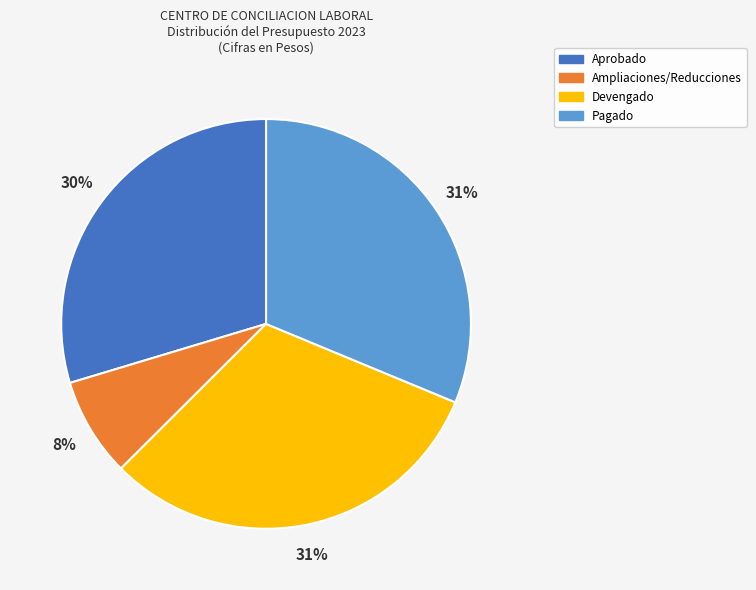

To the nearest percent, what is the average slice percentage?

25%